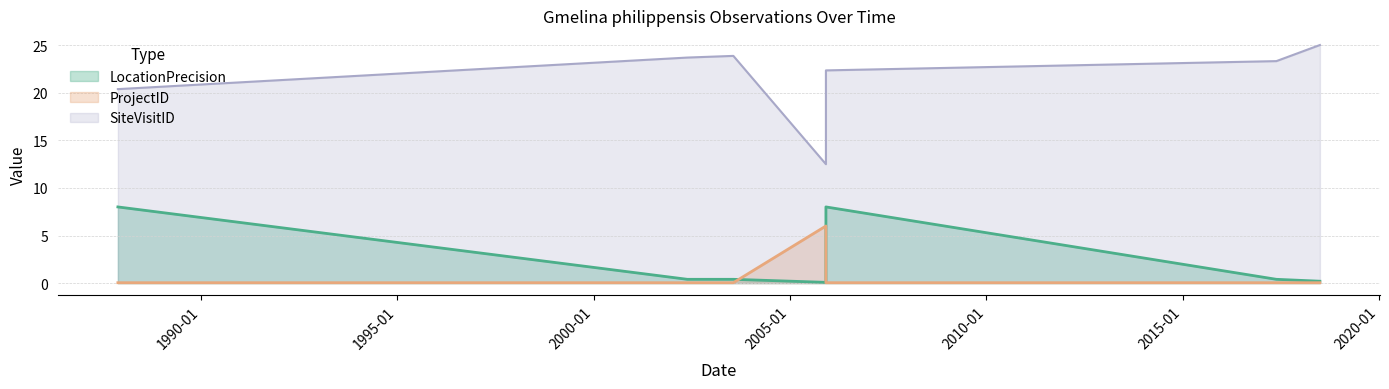

Where is LocationPrecision nearest to the value 4?

2002-05-22